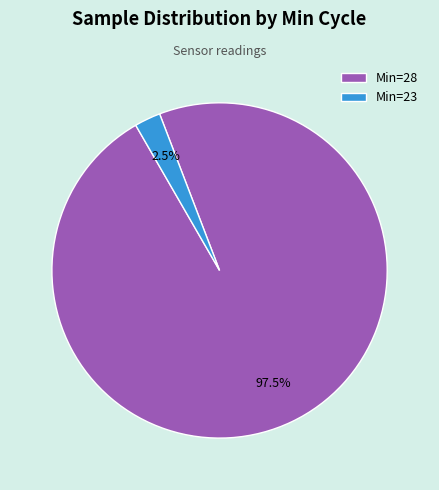

How many segments does this pie chart have?

2